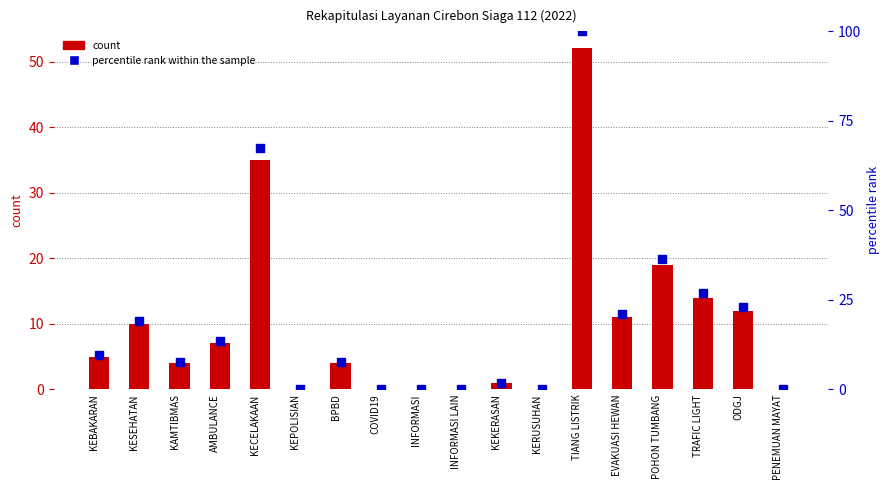

At which category is the sum across all series the highest?

TIANG LISTRIK